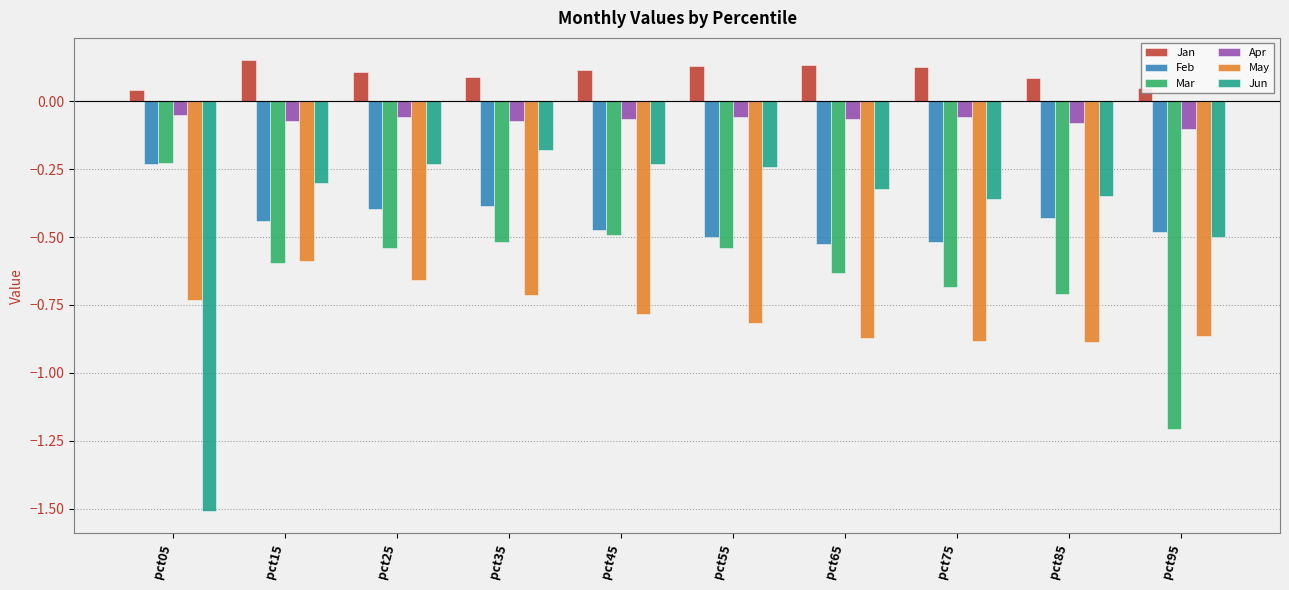

Count the number of data series in this chart.

6